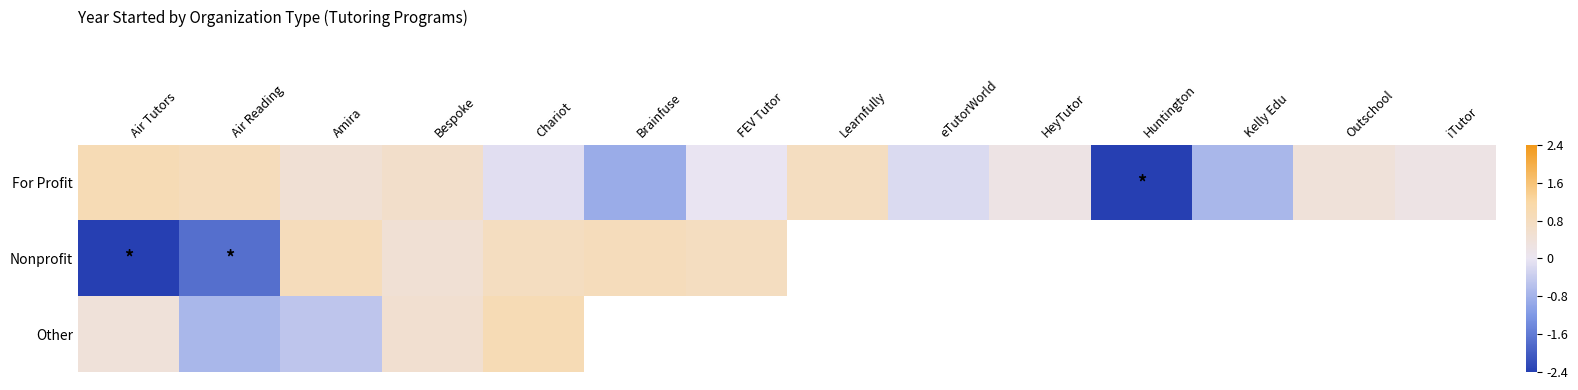

Which series has the largest total across all categories?

For Profit